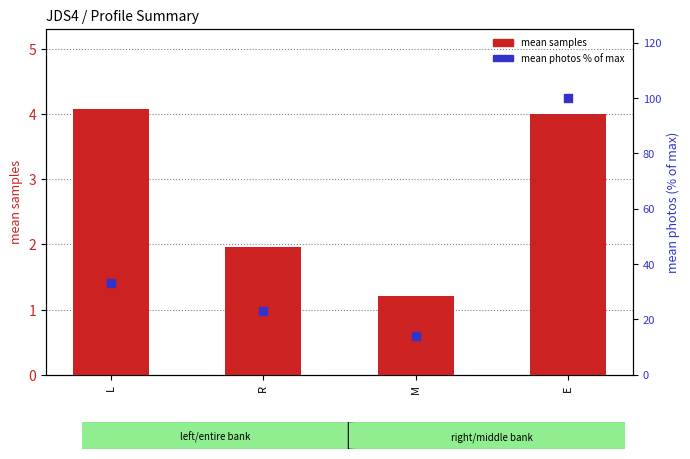

Which series contains the lowest Y value?

mean samples